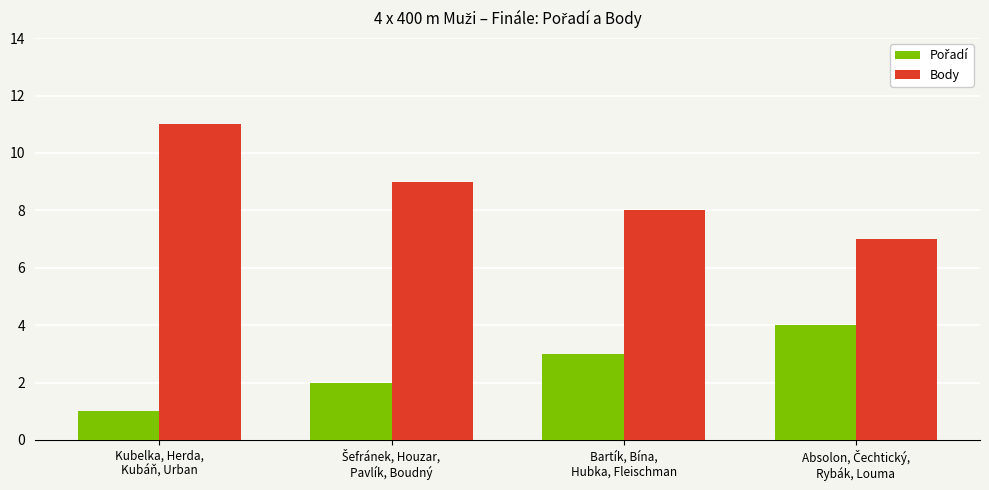

What is the sum of all Body values?

35